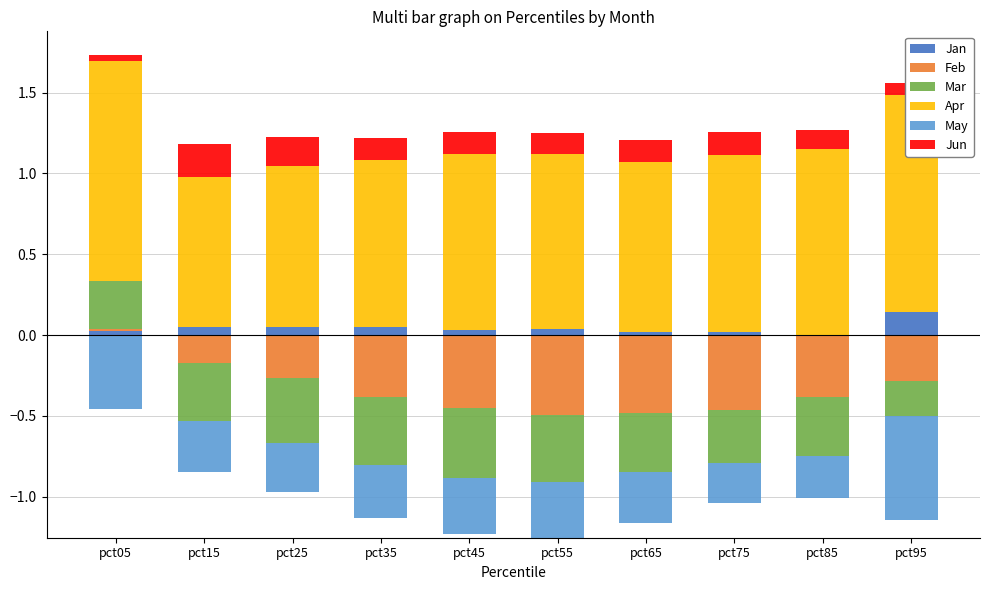

What are all the series names shown in the legend?

Jan, Feb, Mar, Apr, May, Jun